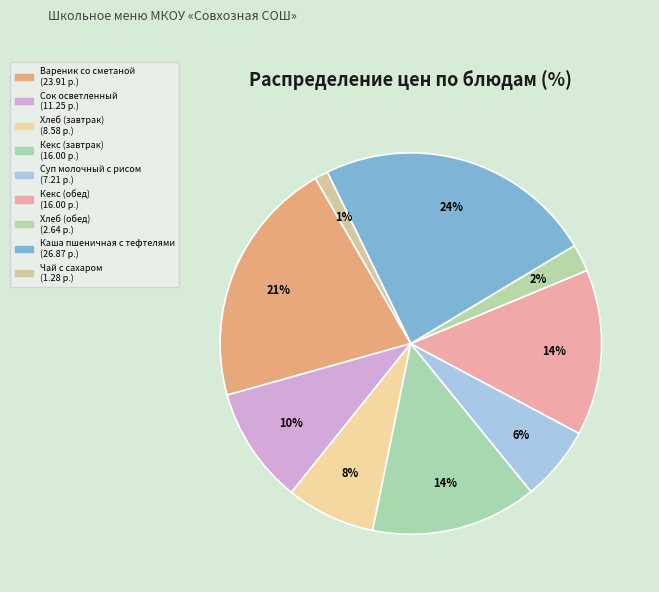

Count the number of slices in the pie.

9